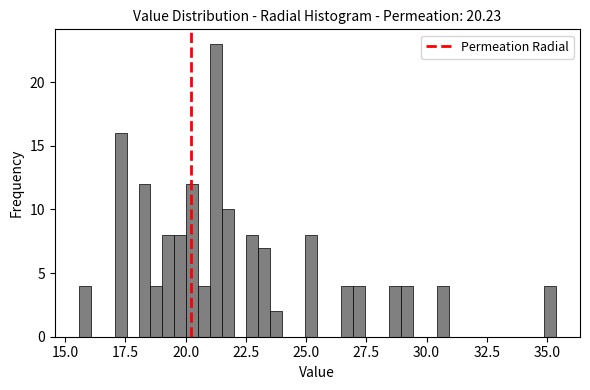

Around what value on the x-axis is the tallest bar? Give the approximate position of its centre, as read against the axis.

21.5